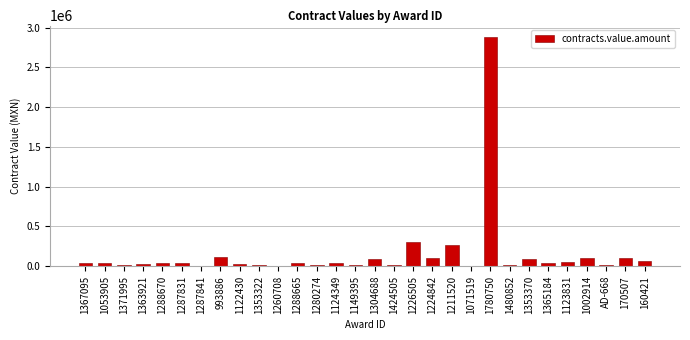

True or false: the data shows 2882810.7 at 1780750.

True